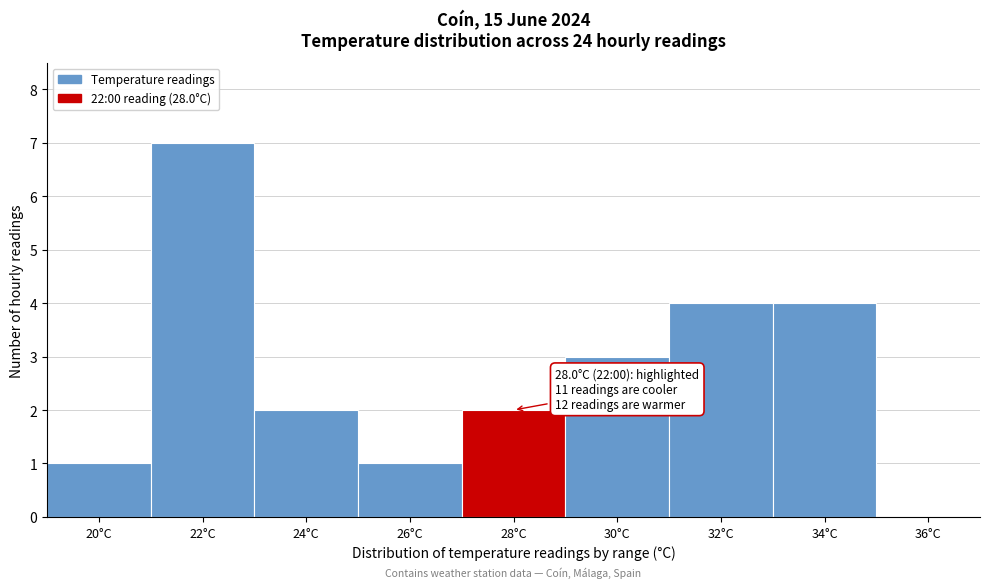

Reading right to left, what are all the values shown in this chart?

36°C=0	34°C=4	32°C=4	30°C=3	28°C=2	26°C=1	24°C=2	22°C=7	20°C=1